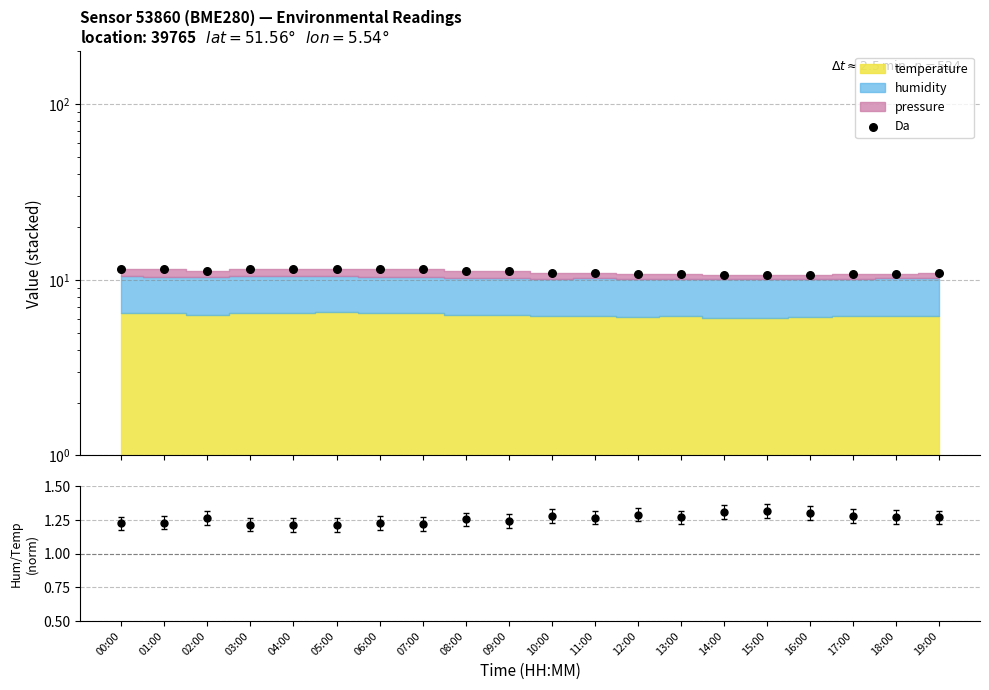

At how many categories does at least one series exceed 9?

20